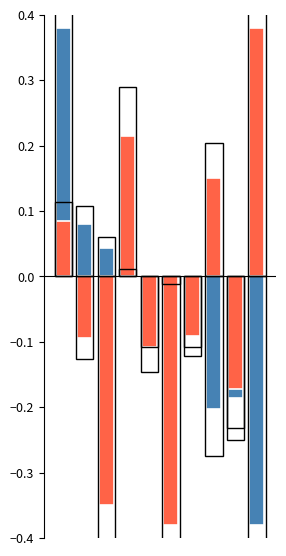

How many data points in TB3 (normalized) are less than 0?

6